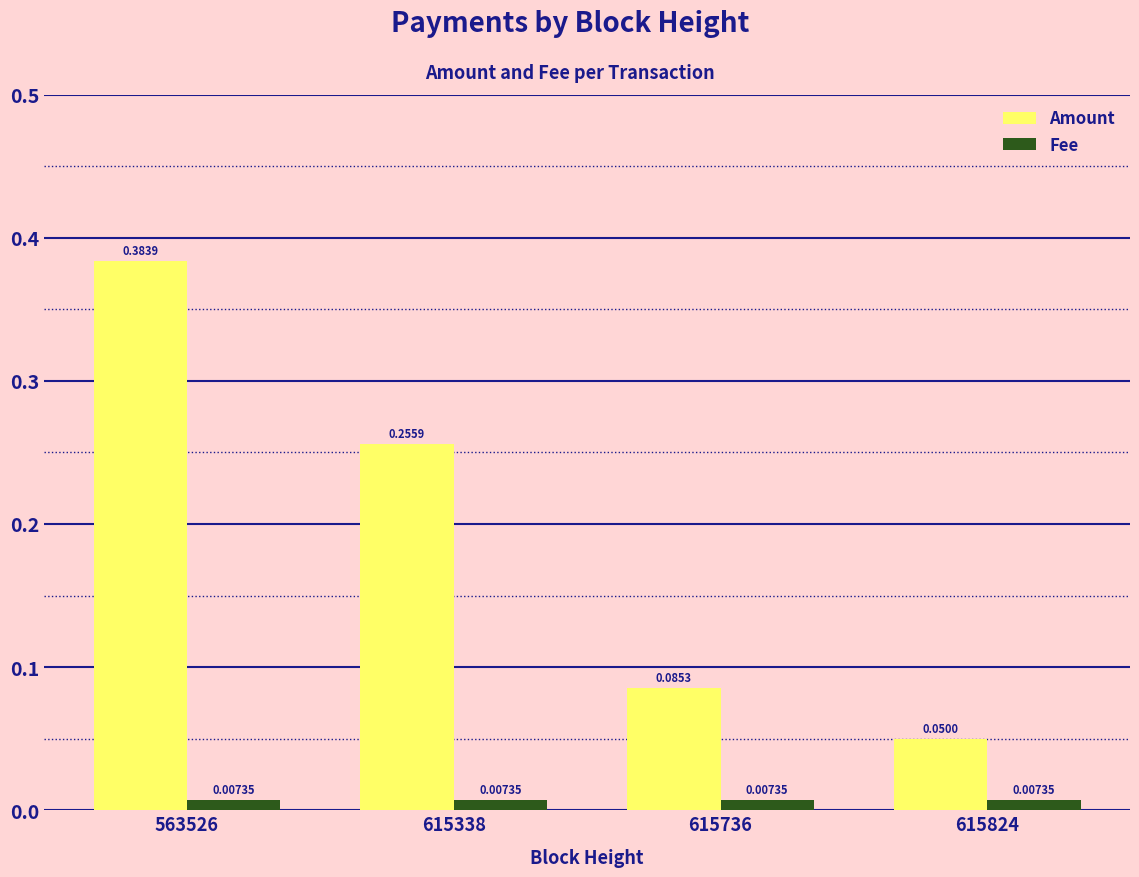

Does the chart contain any negative values?

No